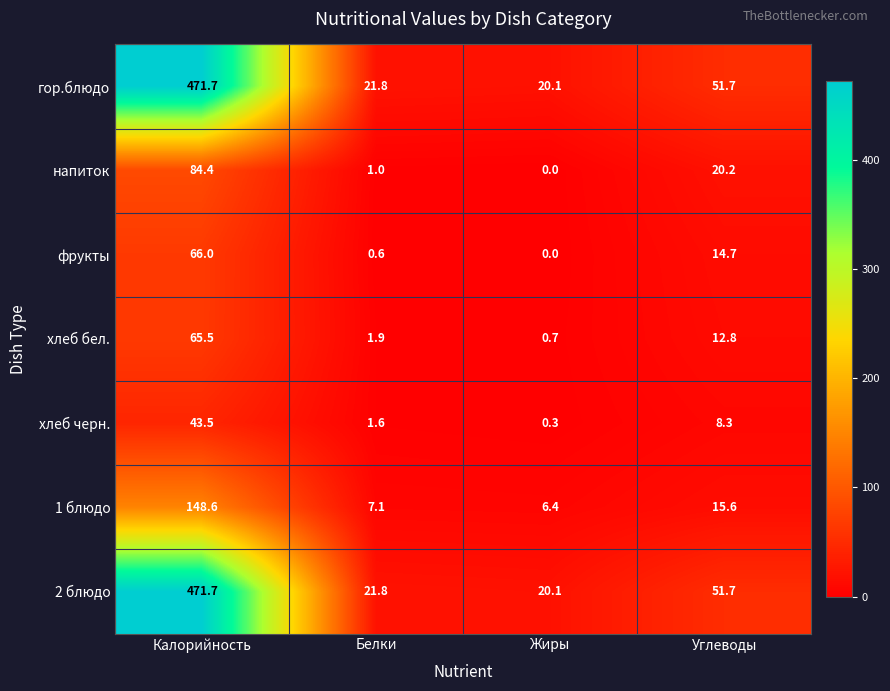

Reading right to left, transcribe all the data shown in this chart.

гор.блюдо: 51.7	20.1	21.8	471.7
напиток: 20.2	0.0	1.0	84.4
фрукты: 14.7	0.0	0.6	66.0
хлеб бел.: 12.8	0.7	1.9	65.5
хлеб черн.: 8.3	0.3	1.6	43.5
1 блюдо: 15.6	6.4	7.1	148.6
2 блюдо: 51.7	20.1	21.8	471.7